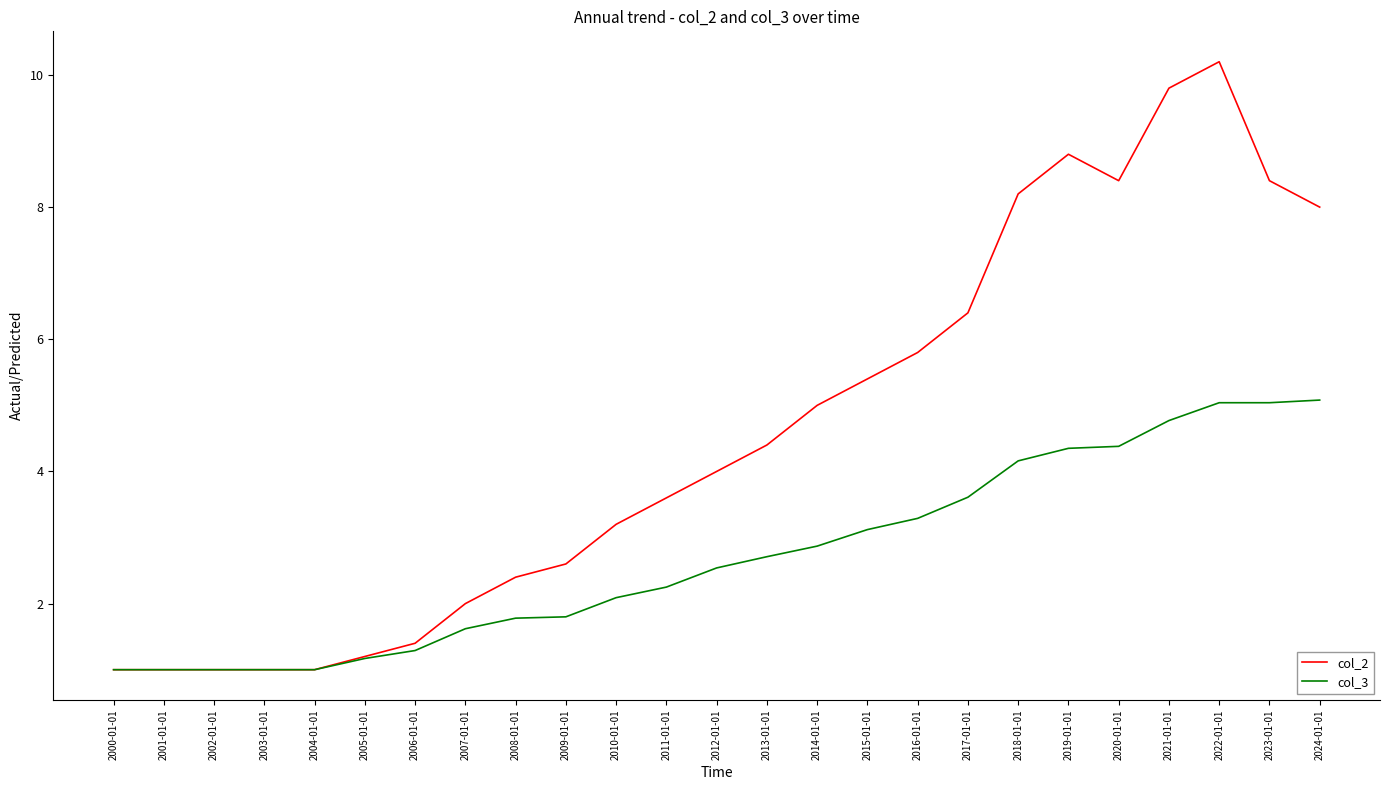

What is the total value across all series at 2023-01-01?

13.4